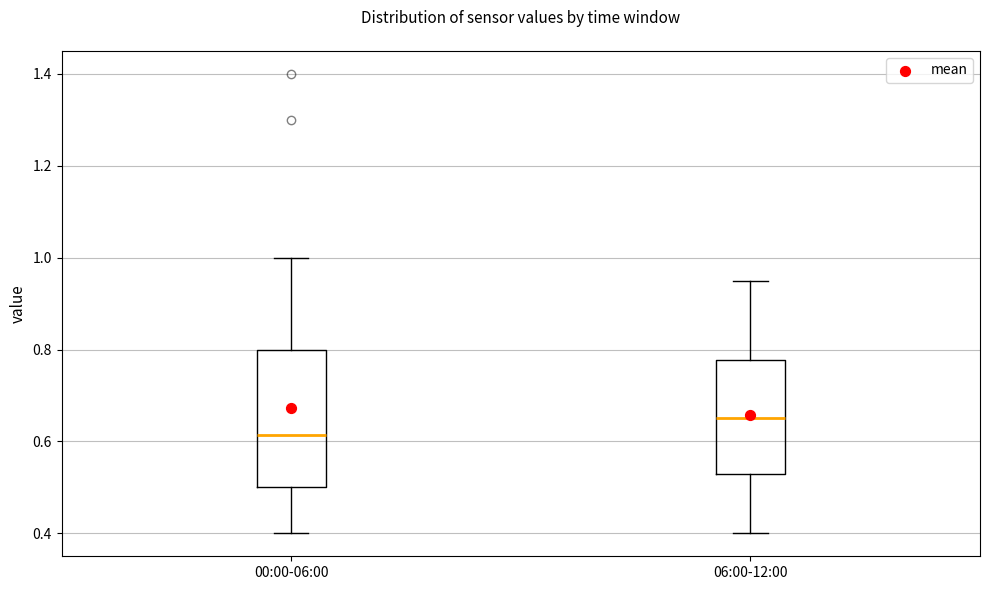

Which box has the highest median line?

06:00-12:00